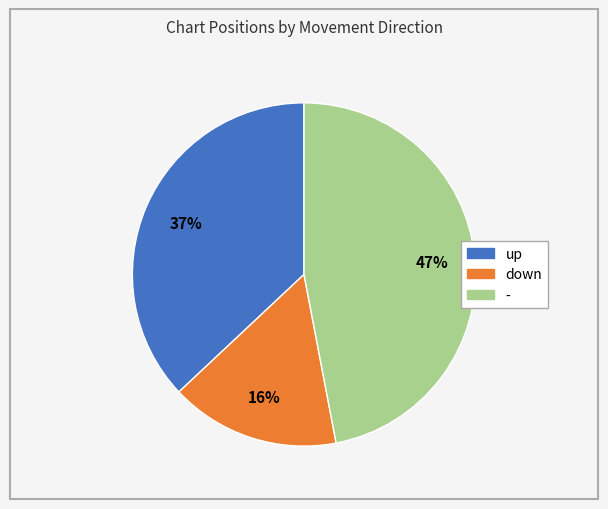

What percentage is the - slice, to the nearest percent?

47%